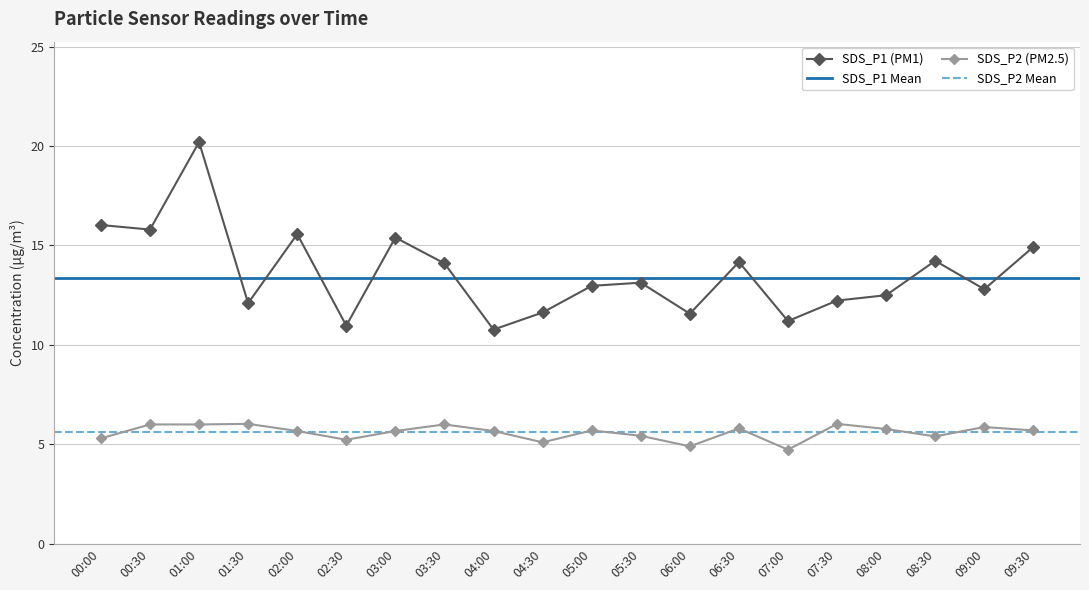

Which has a higher value, 07:30 or 07:00?

07:30